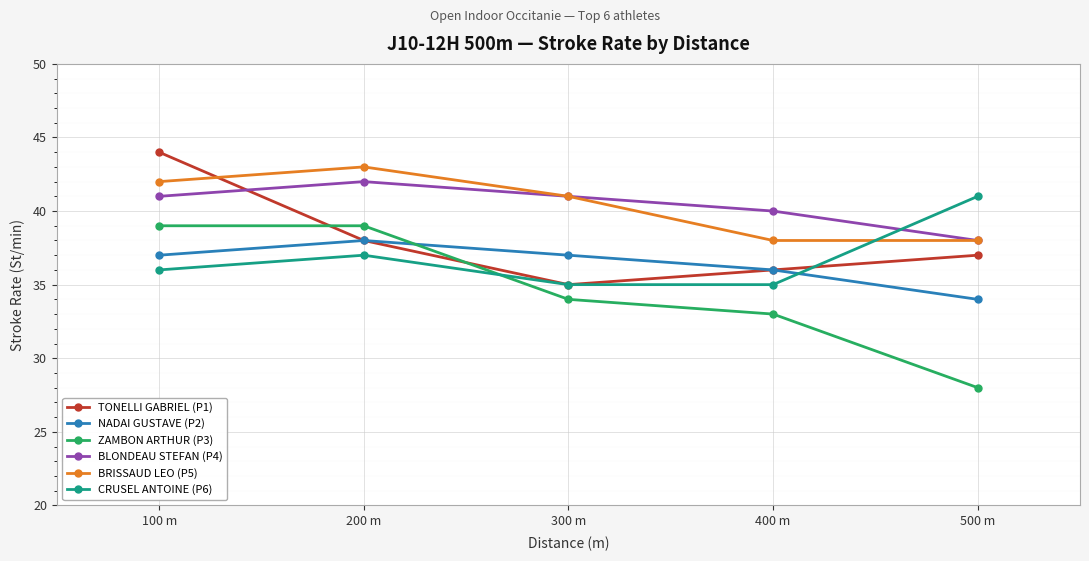

At which category is the sum across all series the highest?

100 m